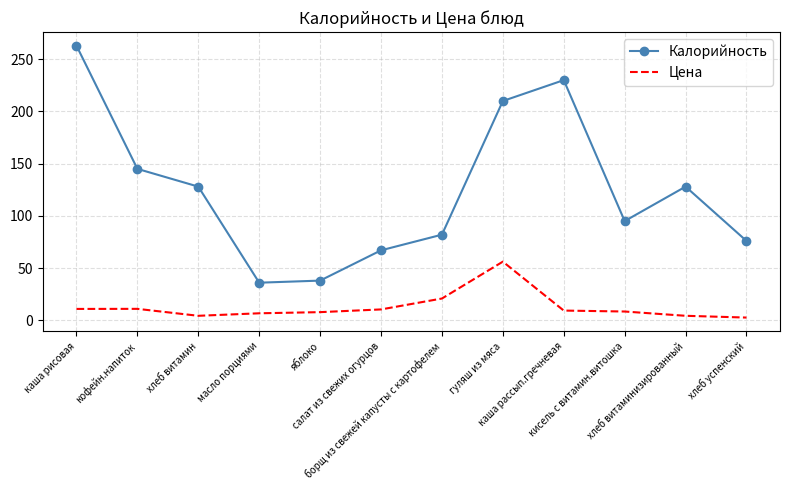

Which series has the largest range (max minus min)?

Калорийность